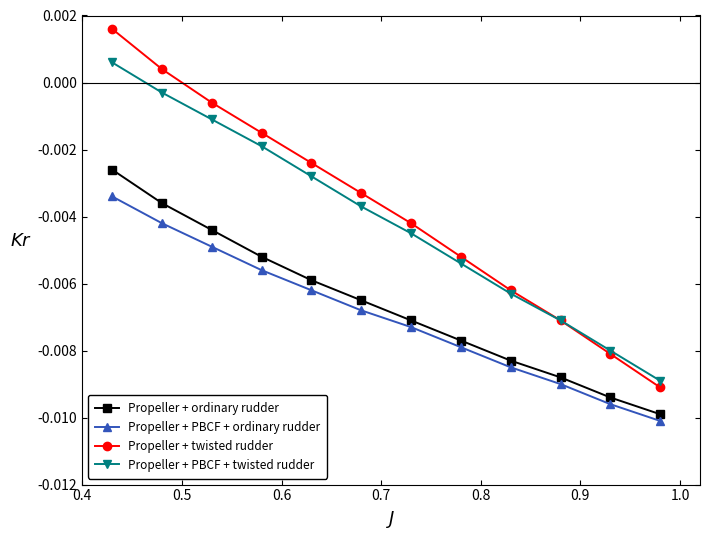

True or false: Propeller + PBCF + twisted rudder and Propeller + PBCF + ordinary rudder intersect in this chart.

False